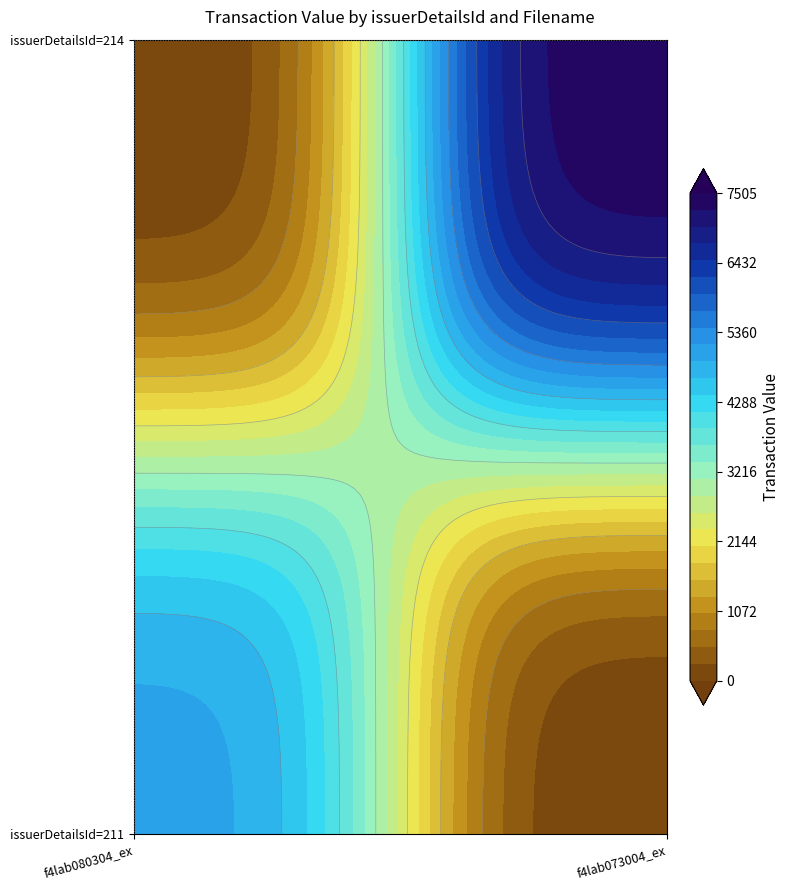

Which series has the widest spread of values?

214